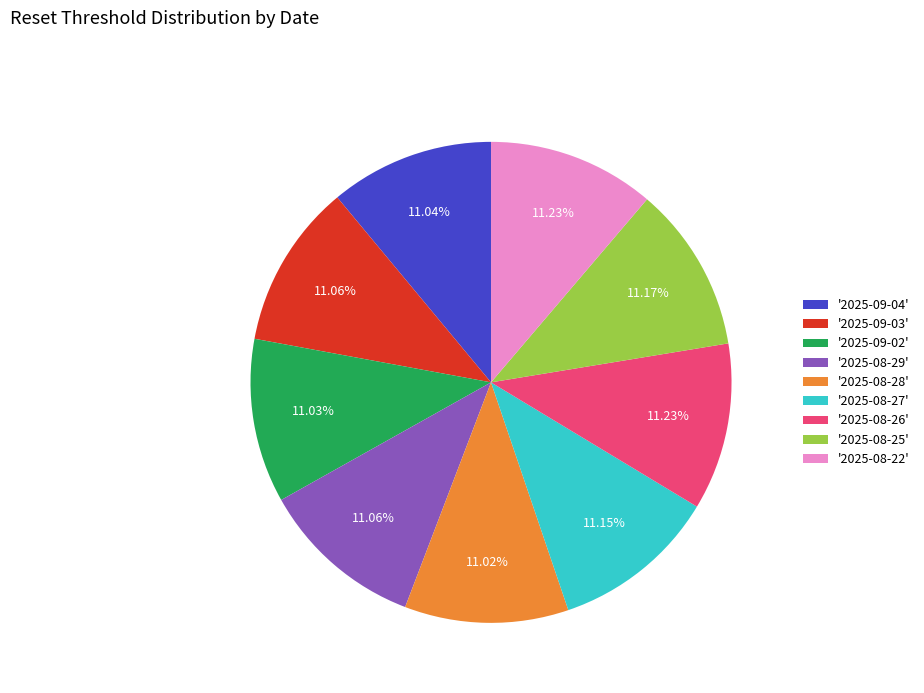

Combined, do '2025-09-03' and '2025-08-29' account for over 50%?

No